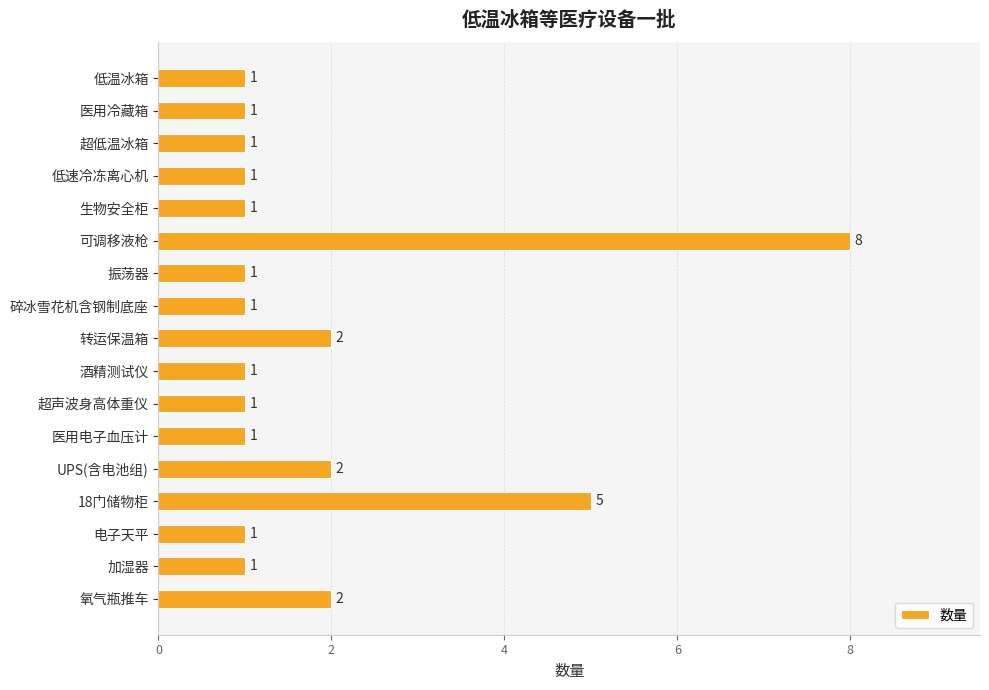

At which category does the chart reach its peak across all series?

可调移液枪